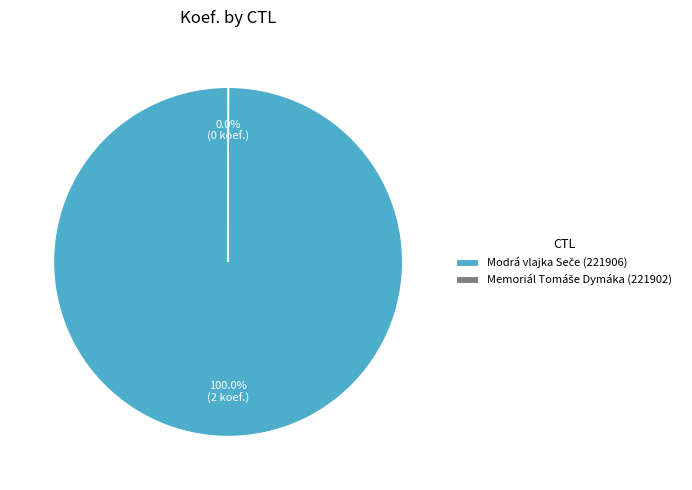

Is there a majority slice in this chart?

Yes